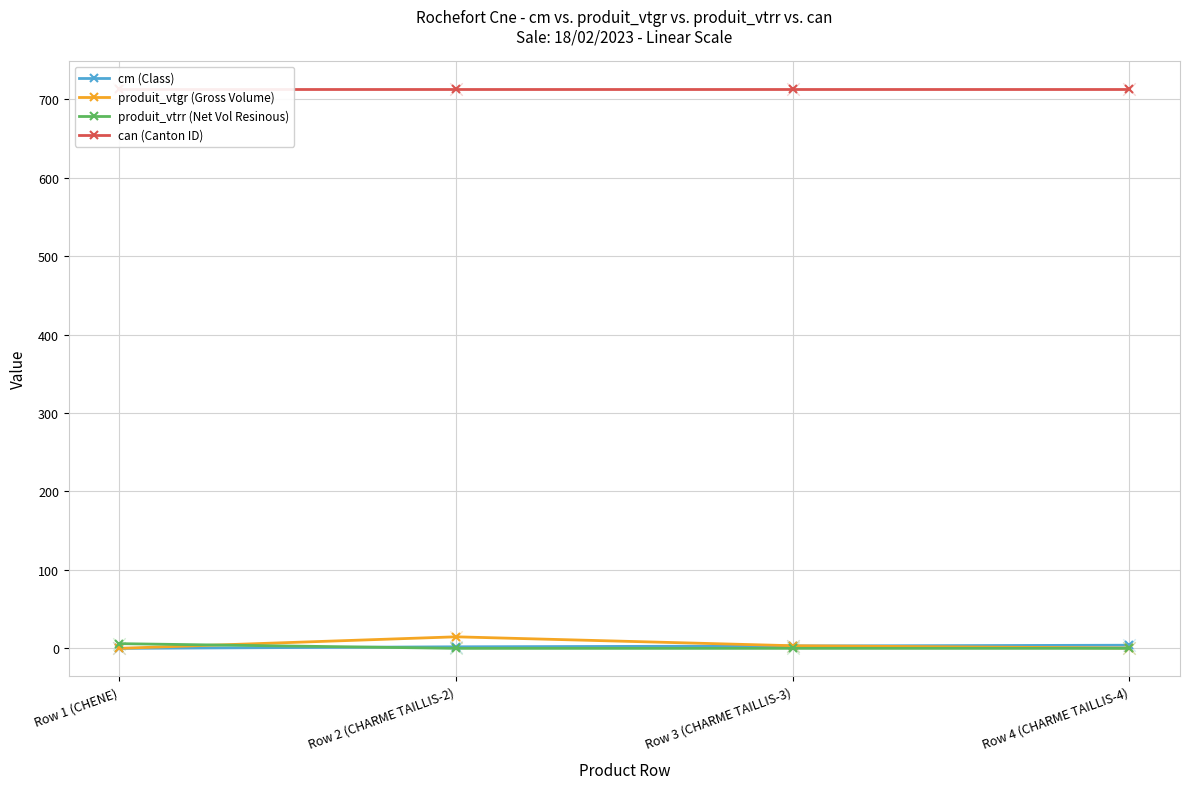

At which category is the sum across all series the highest?

Row 2 (CHARME TAILLIS-2)